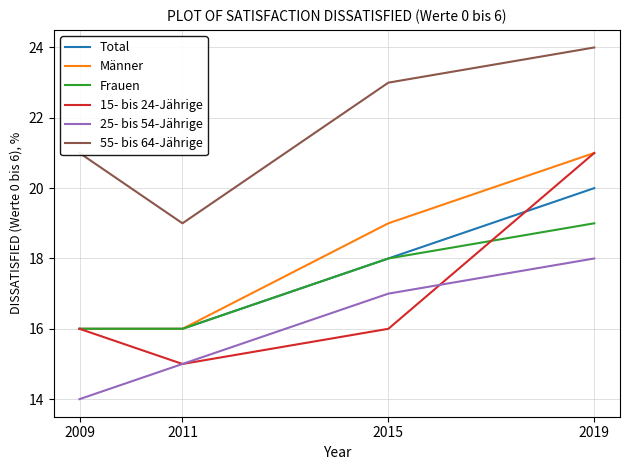

At which label does 55- bis 64-Jährige reach its minimum?

2011